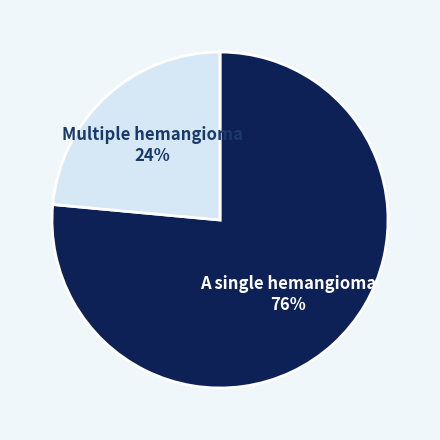

What percentage is the Multiple hemangioma slice, to the nearest percent?

24%